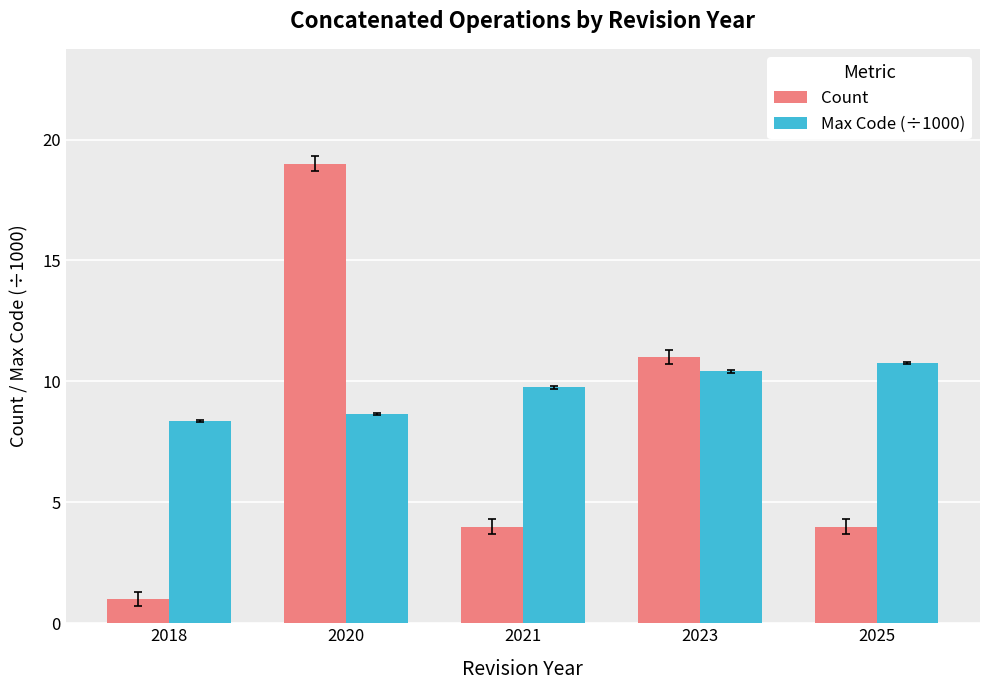

How many bars are there in total?

10